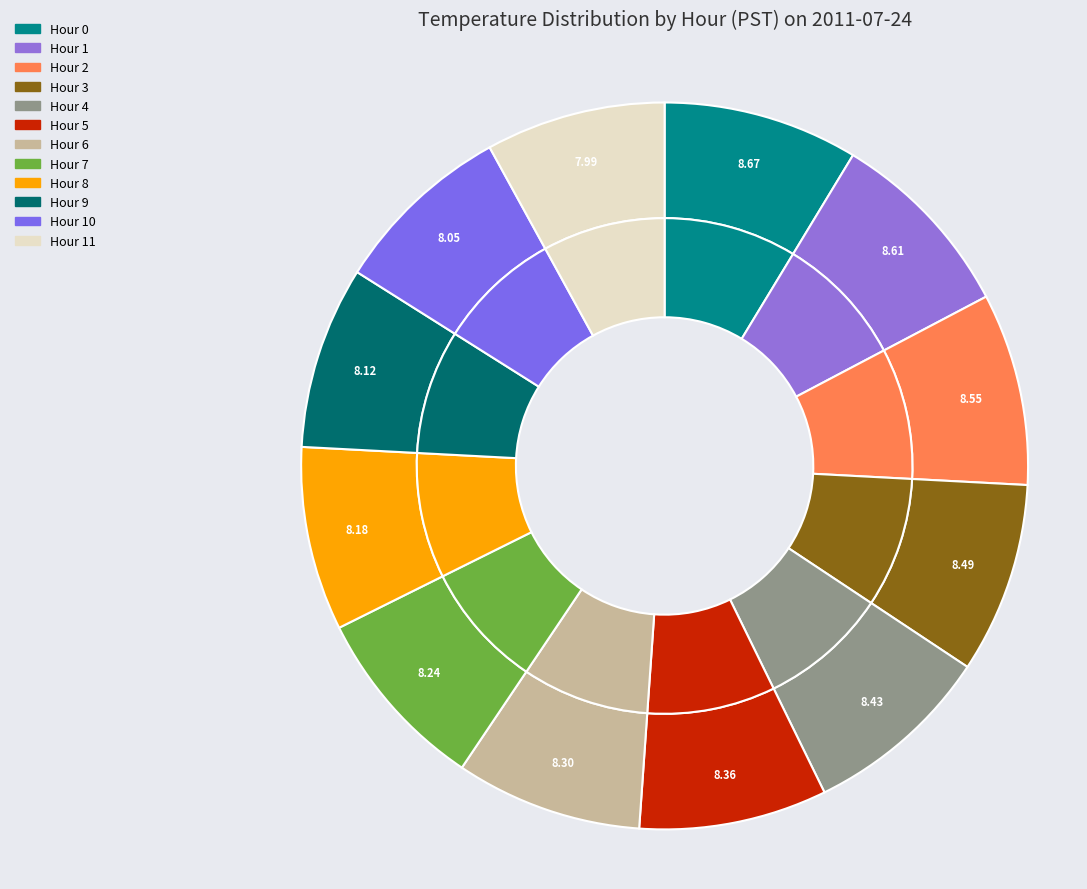

True or false: Hour 0 accounts for 9% of the total.

True